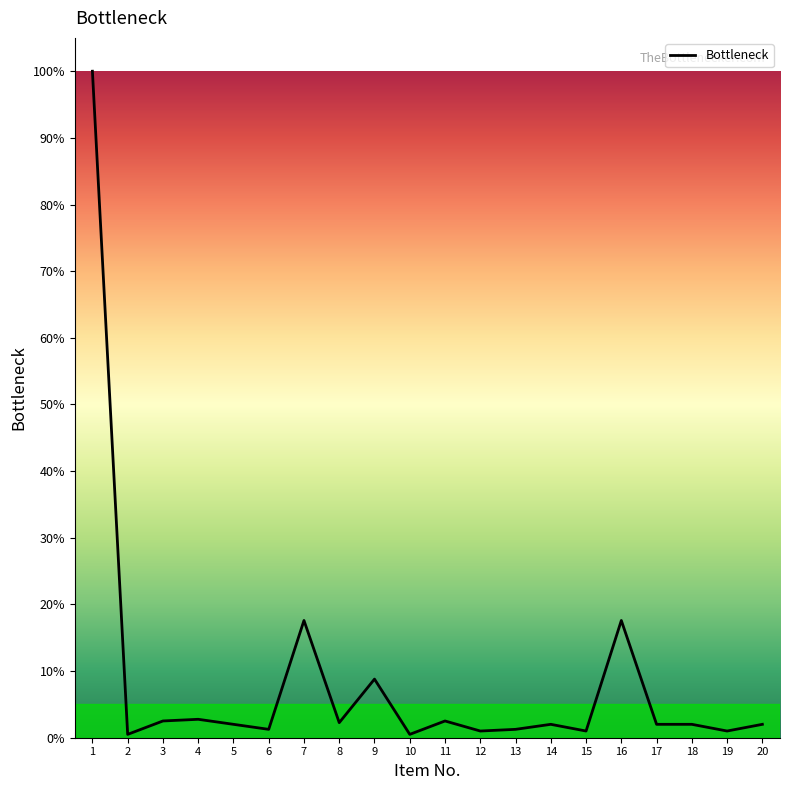

What is the ratio of the value at 3 to the value at 9?

0.3